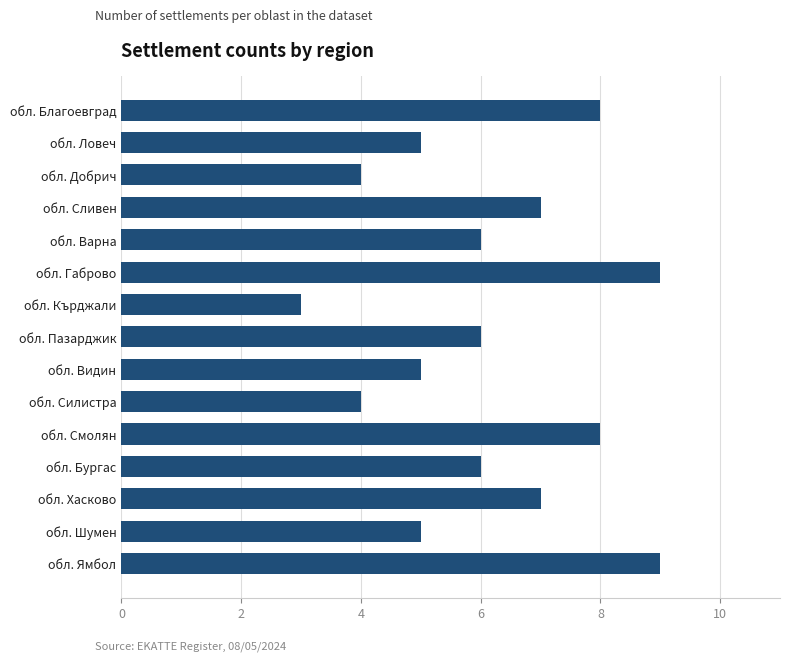

Reading bottom to top, extract all data points from this chart.

9	5	7	6	8	4	5	6	3	9	6	7	4	5	8